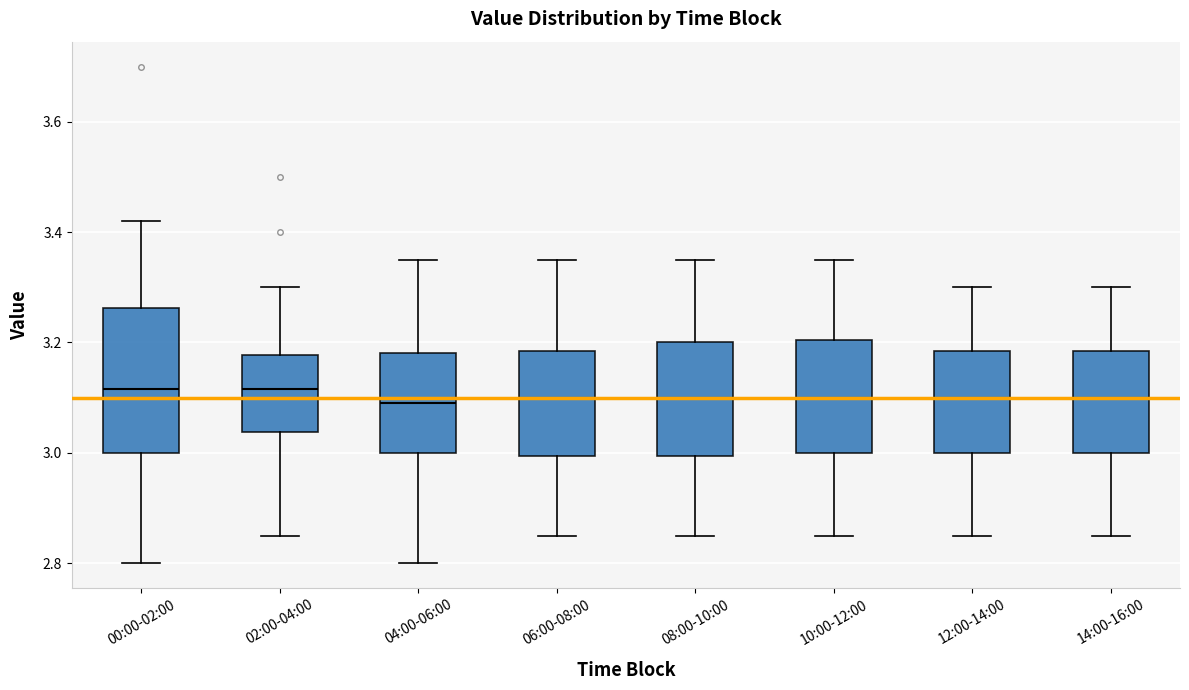

Which box is the tallest, from its lower edge to its upper edge?

00:00-02:00